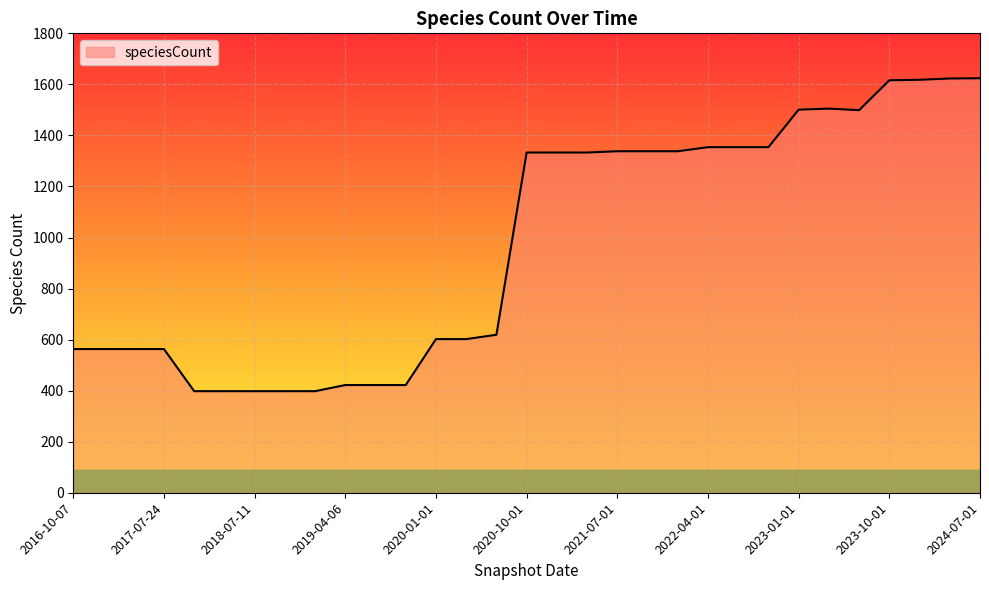

What is the maximum value shown in the chart?

1624